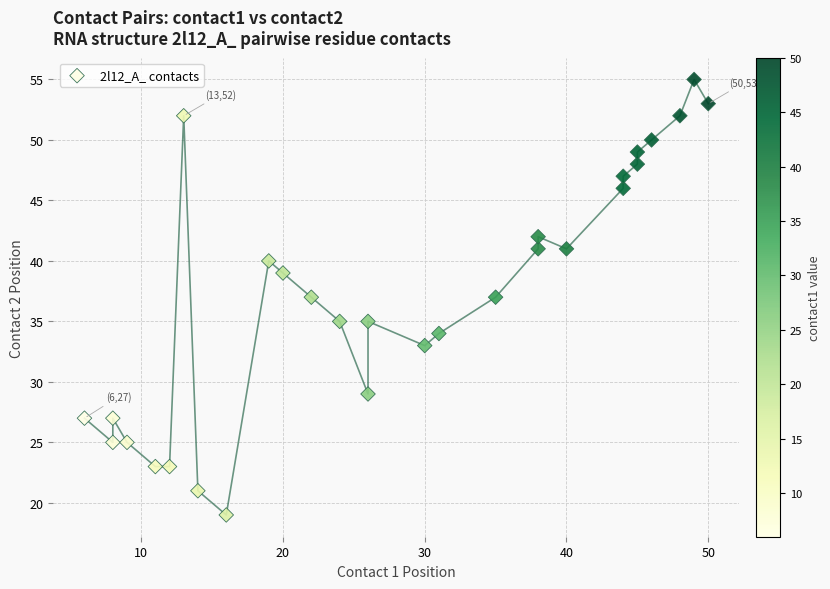

What is the range of X values (max minus min)?

44